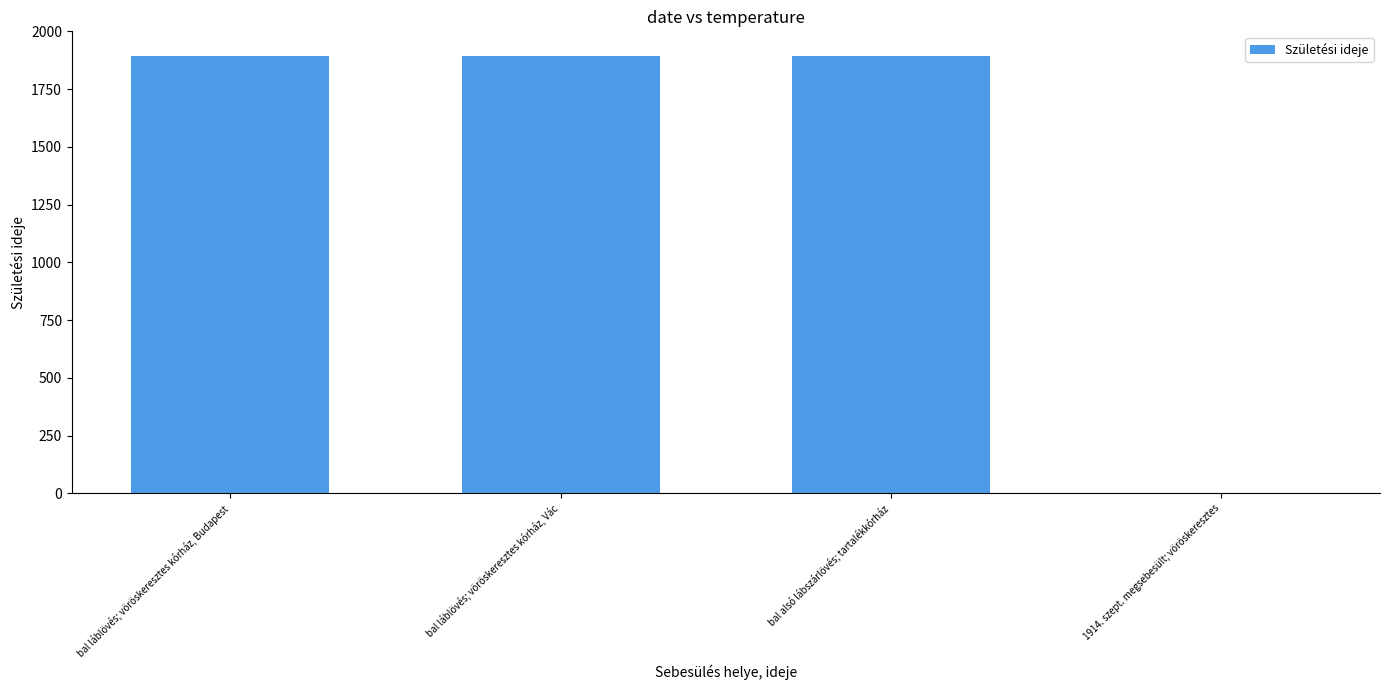

What is the sum of the values at bal láblövés; vöröskeresztes kórház, Vác and bal alsó lábszárlövés; tartalékkórház?

3786